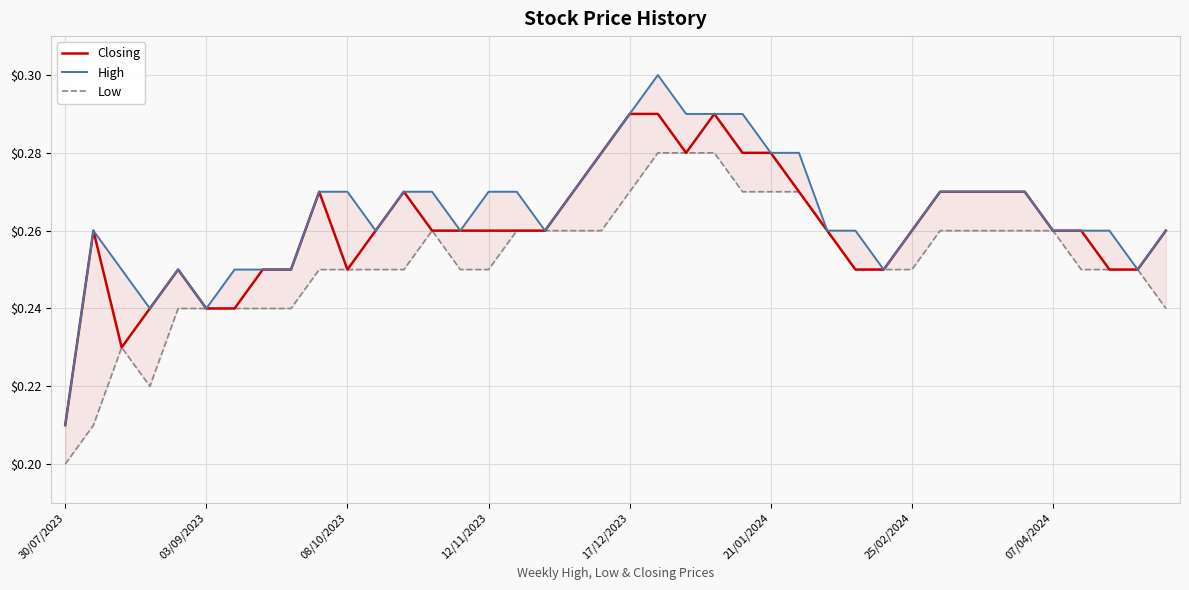

What is the total value across all series at 11?

0.8